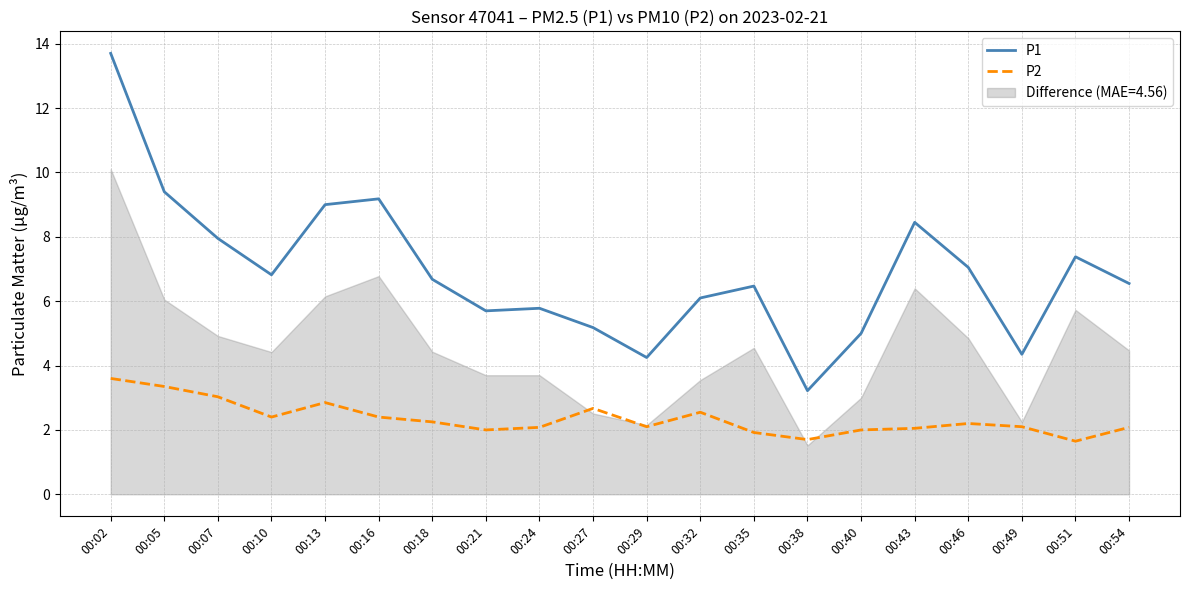

Reading left to right, transcribe all the data shown in this chart.

P1: 13.7	9.4	8.0	6.8	9.0	9.2	6.7	5.7	5.8	5.2	4.2	6.1	6.5	3.2	5.0	8.4	7.0	4.3	7.4	6.5
P2: 3.6	3.4	3.0	2.4	2.9	2.4	2.2	2.0	2.1	2.7	2.1	2.5	1.9	1.7	2.0	2.0	2.2	2.1	1.6	2.1